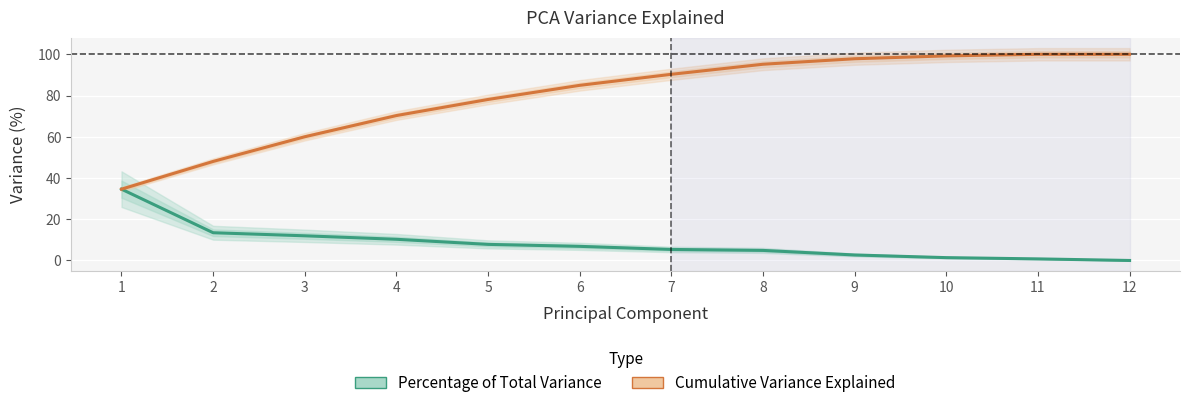

Between 6 and 9, which series saw the biggest shift?

Cumulative Variance Explained